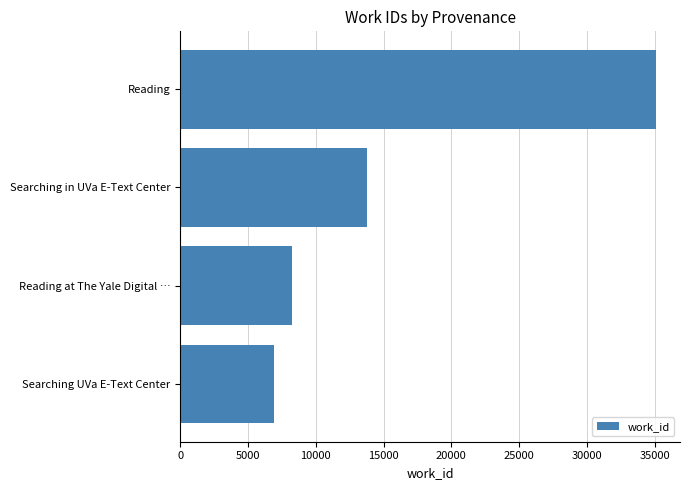

List the labels in order of value, largest first.

Reading, Searching in UVa E-Text Center, Reading at The Yale Digital …, Searching UVa E-Text Center